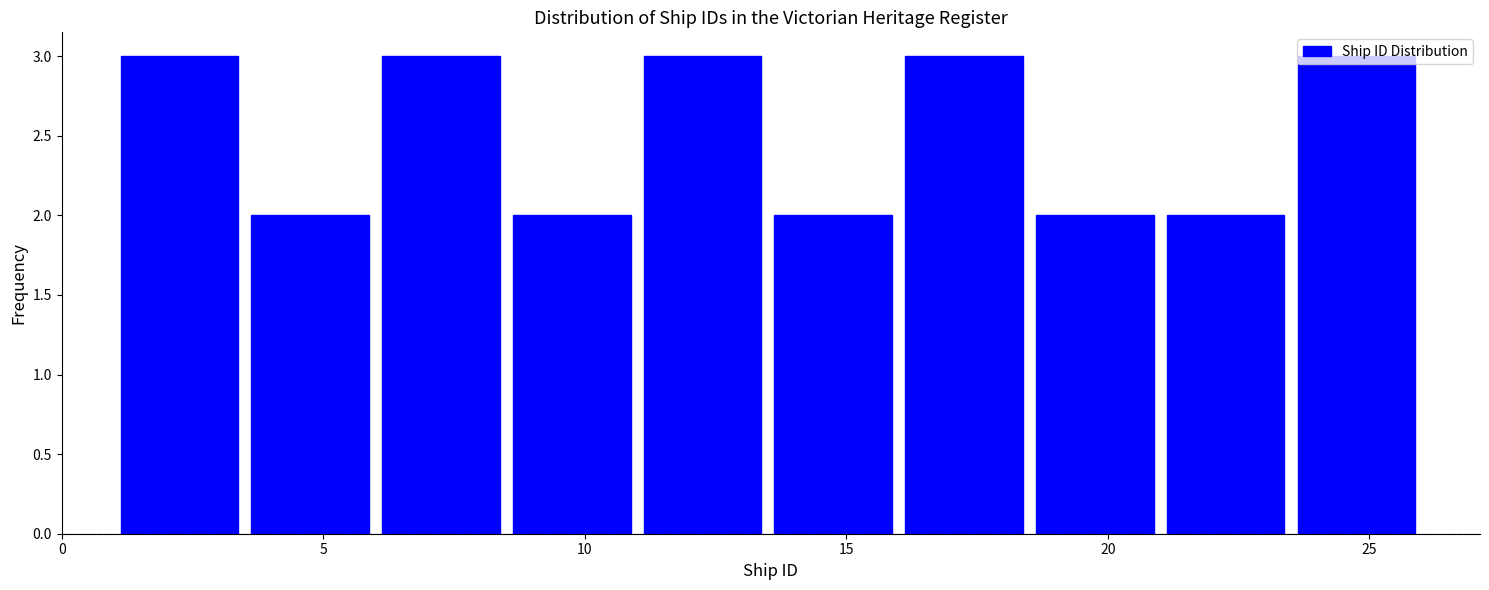

Reading left to right, transcribe this chart: for each bar, give the range it covers on the x-axis and its height. The values are not printed on the chart, so give them approximately, as read against the axis.

1.0 to 3.5: 3
3.5 to 6.0: 2
6.0 to 8.5: 3
8.5 to 11.0: 2
11.0 to 13.5: 3
13.5 to 16.0: 2
16.0 to 18.5: 3
18.5 to 21.0: 2
21.0 to 23.5: 2
23.5 to 26.0: 3